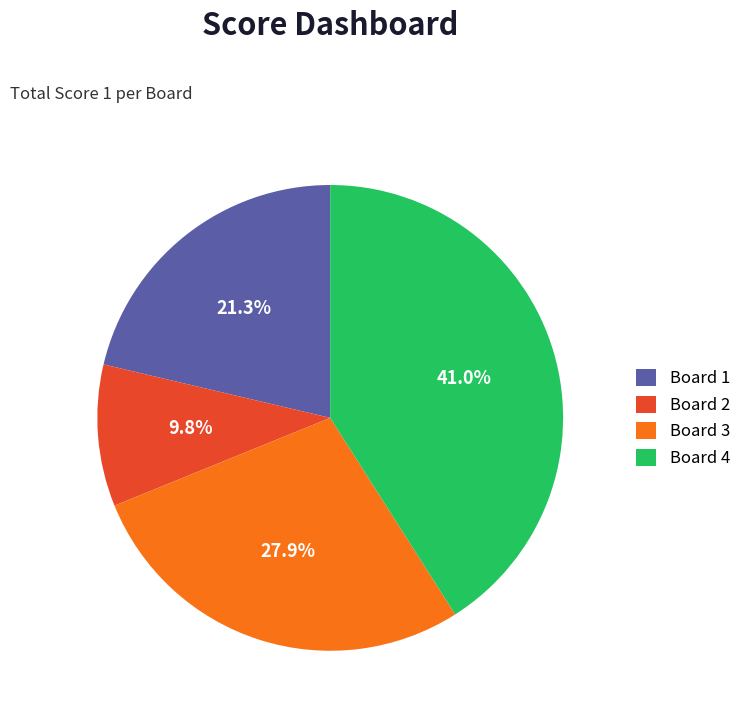

Which category has the biggest portion of the pie?

Board 4